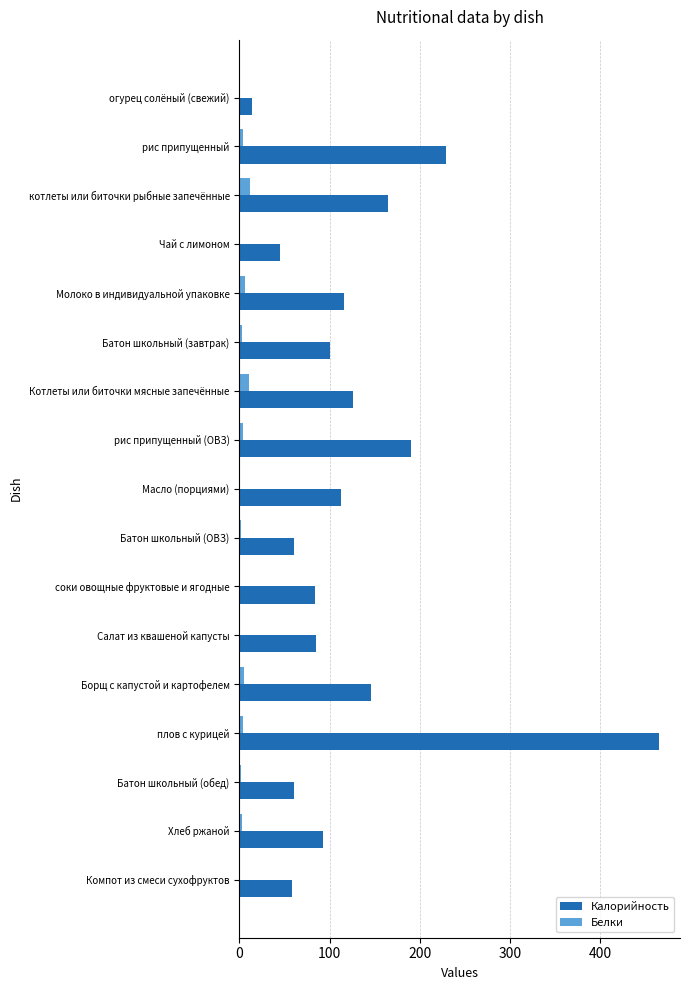

How many series are shown in this chart?

2